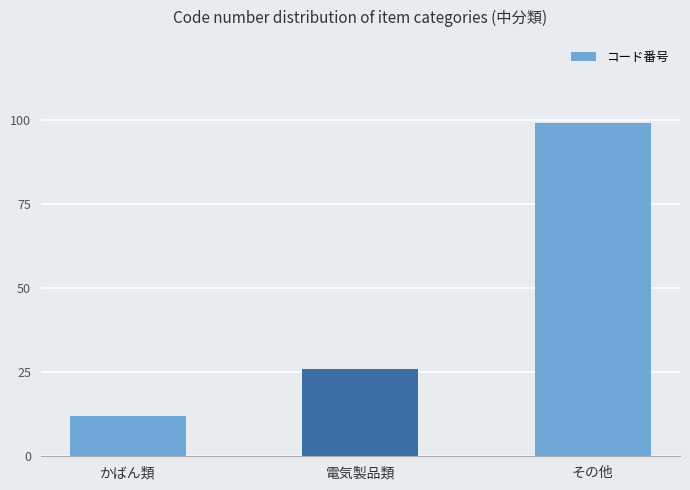

Does the chart contain stacked bars?

No